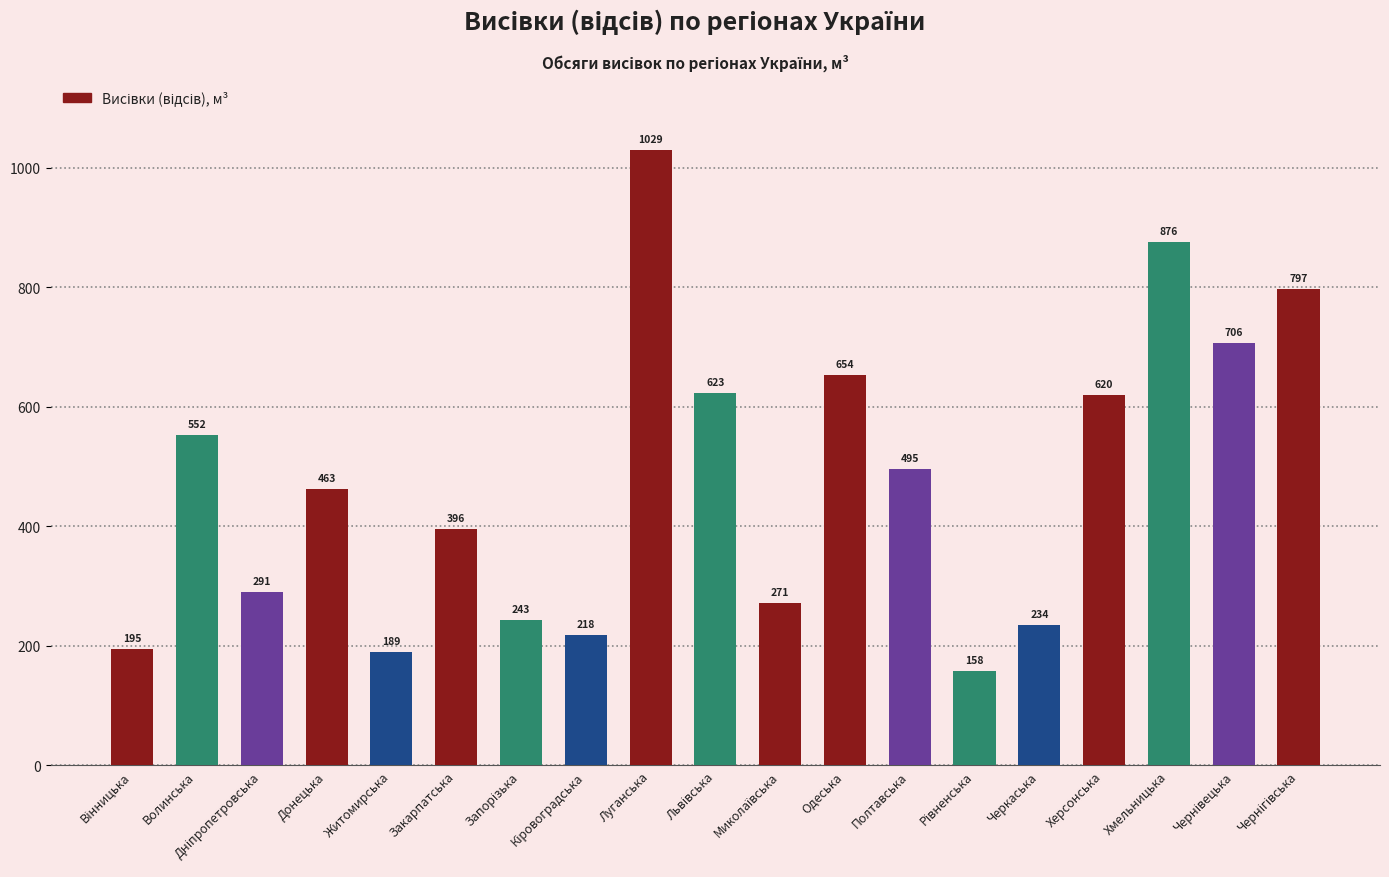

What is the approximate value at Волинська?

552.3